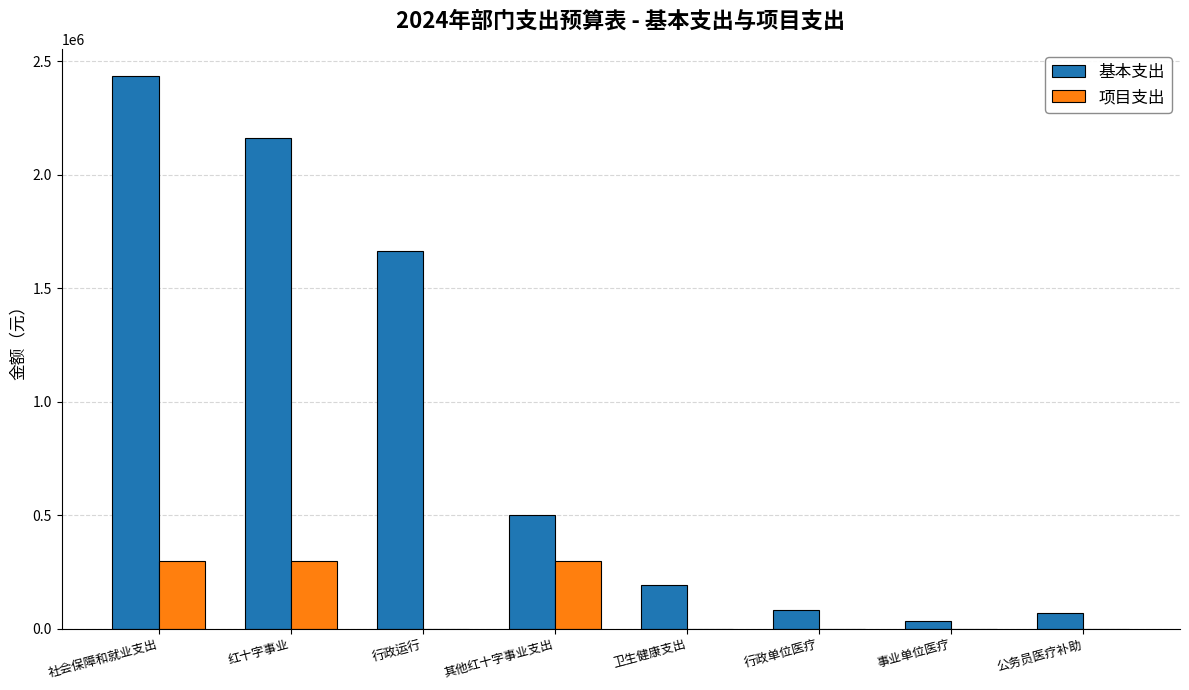

What is the greatest value displayed?

2432600